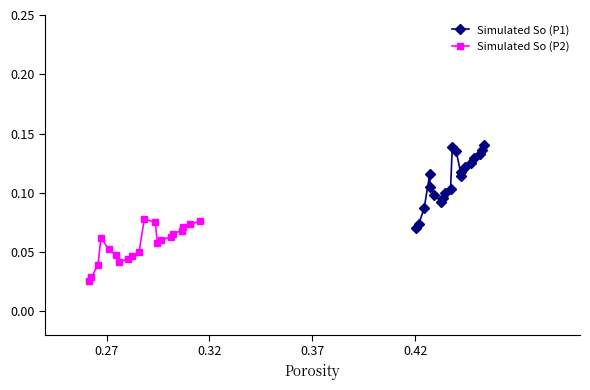

How many Simulated So (P1) values are between 0 and 1?

20